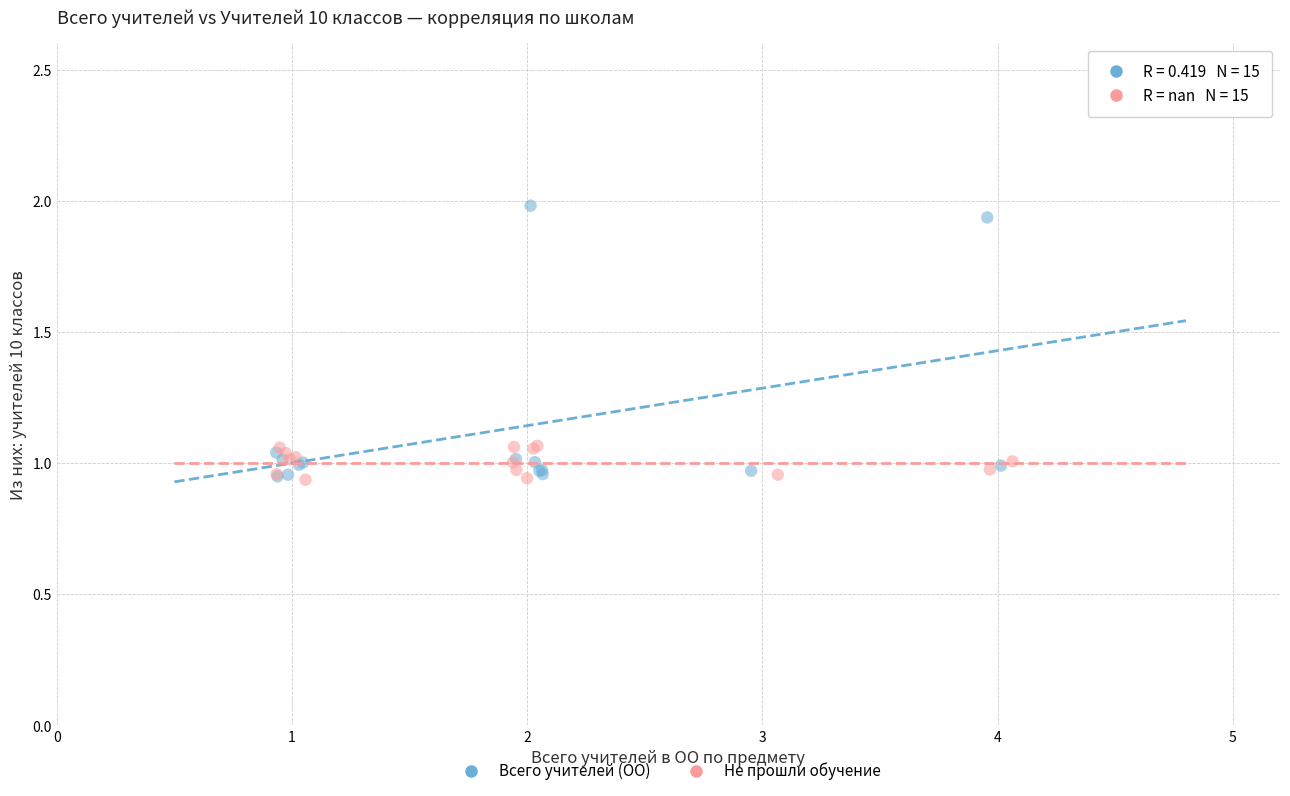

What are all the series names shown in the legend?

Всего учителей (ОО), Не прошли обучение